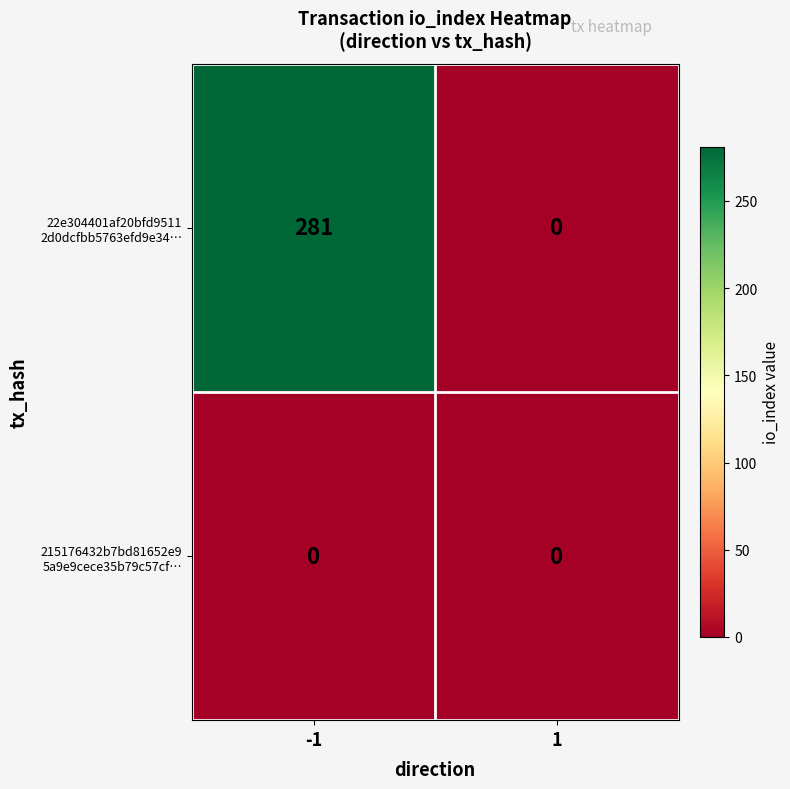

What is the difference between the highest and lowest values at -1?

281